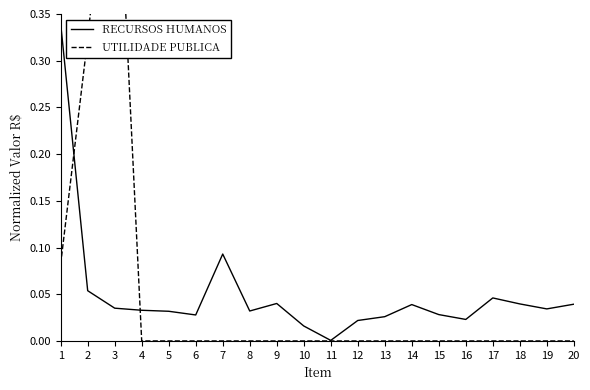

What is the difference between the maximum and minimum values in the RECURSOS HUMANOS series?

0.3